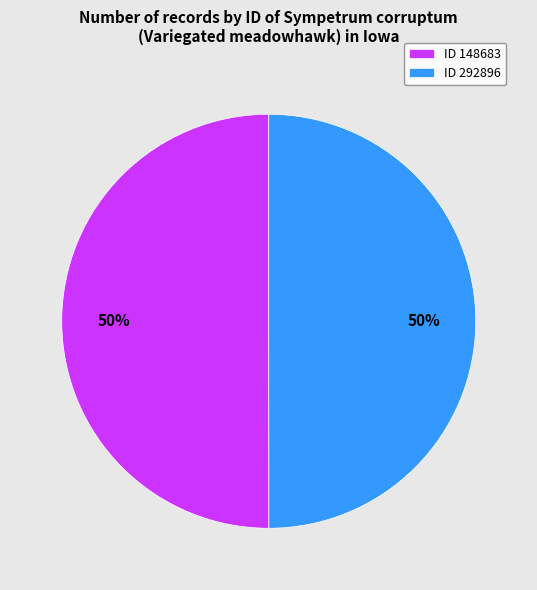

To the nearest percent, what is the average slice percentage?

50%